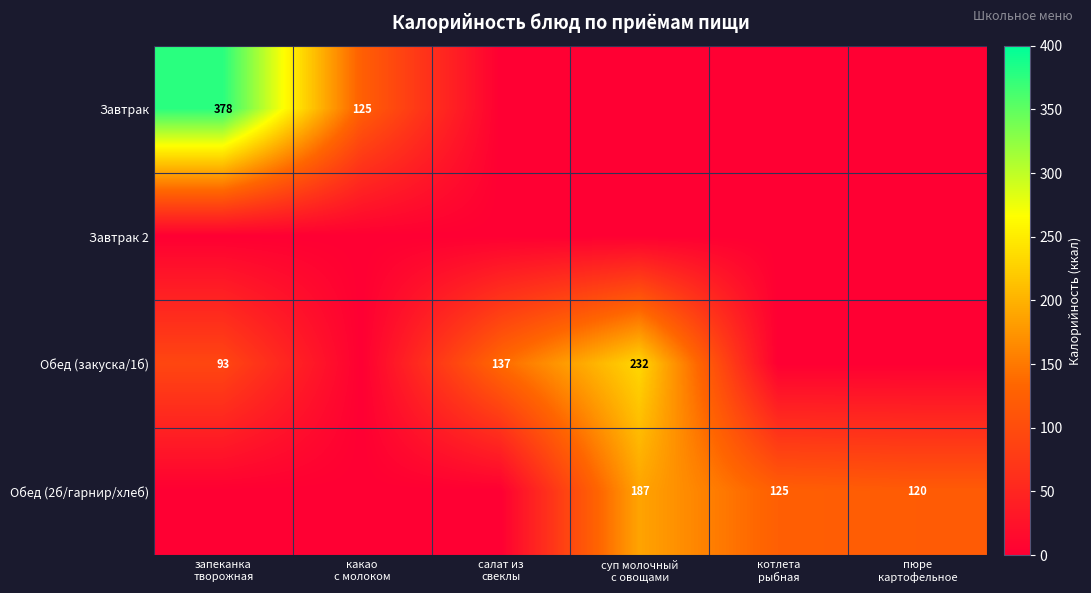

How many data points does each series have?

6